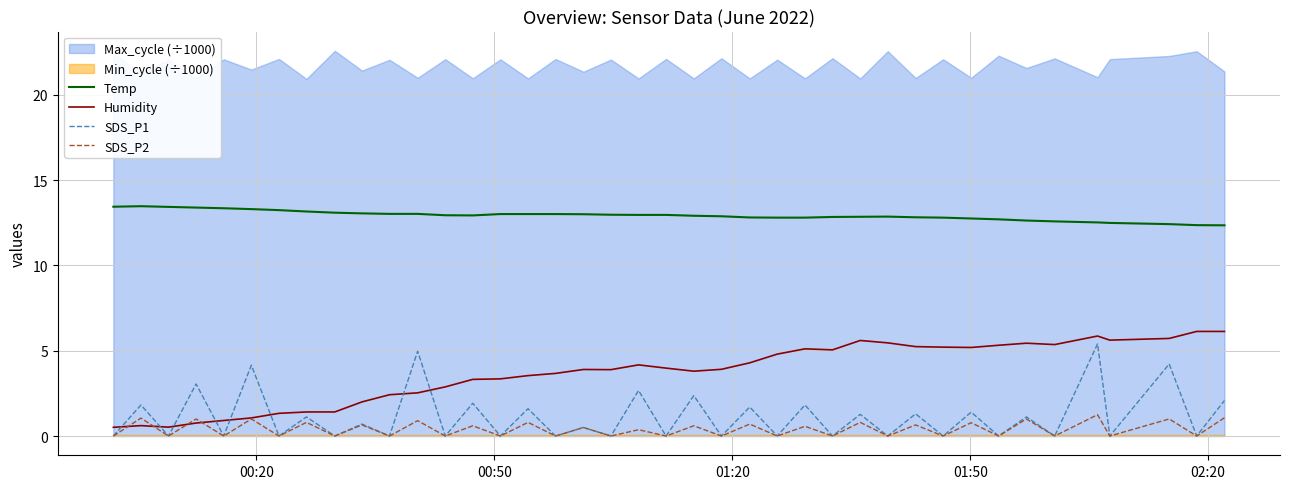

What is the highest value of the Temp series?

13.5